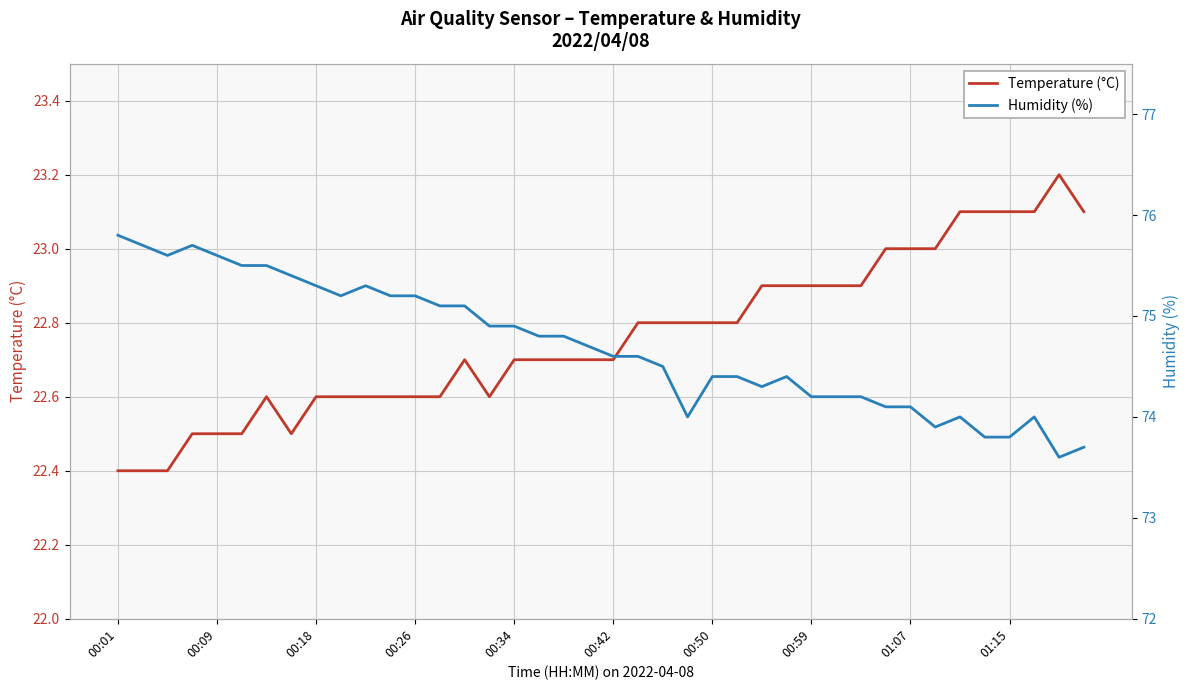

What is the difference between the maximum and minimum values in the Temperature (°C) series?

0.8